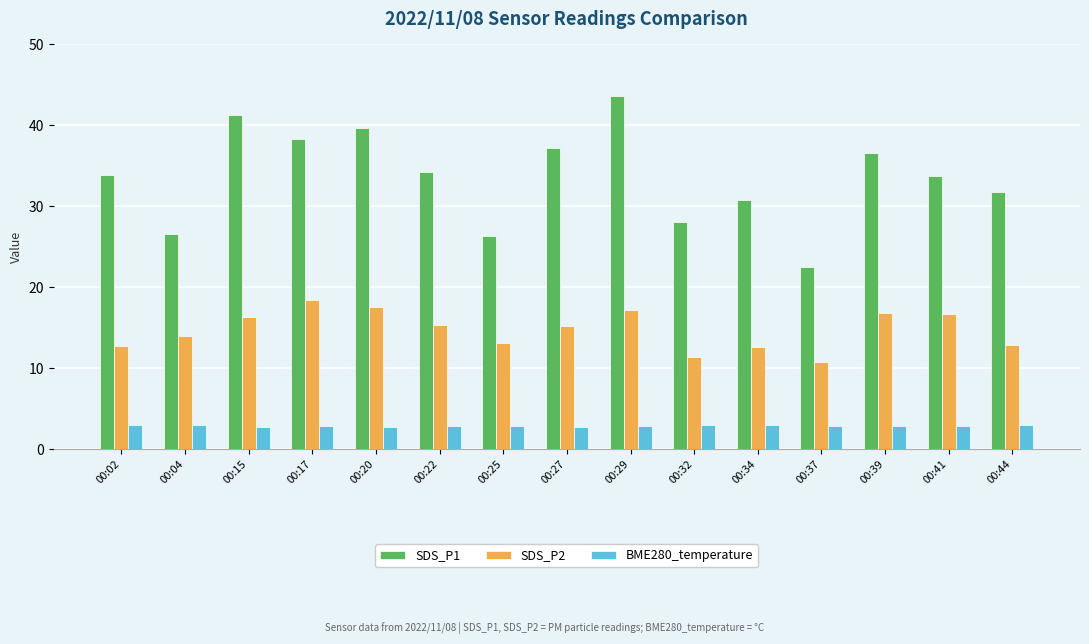

At how many categories does at least one series exceed 8?

15